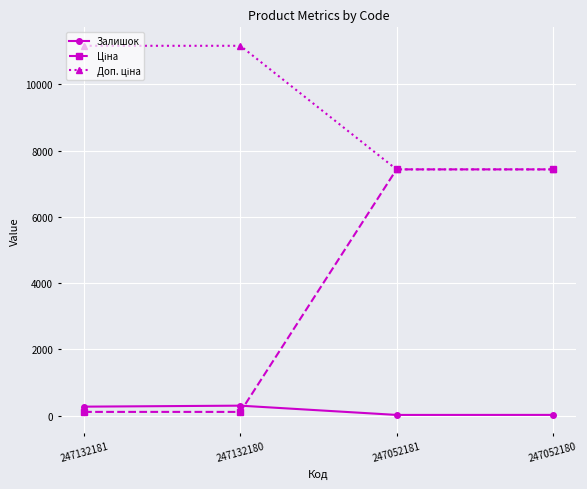

Where is the first local maximum for Залишок?

247132180